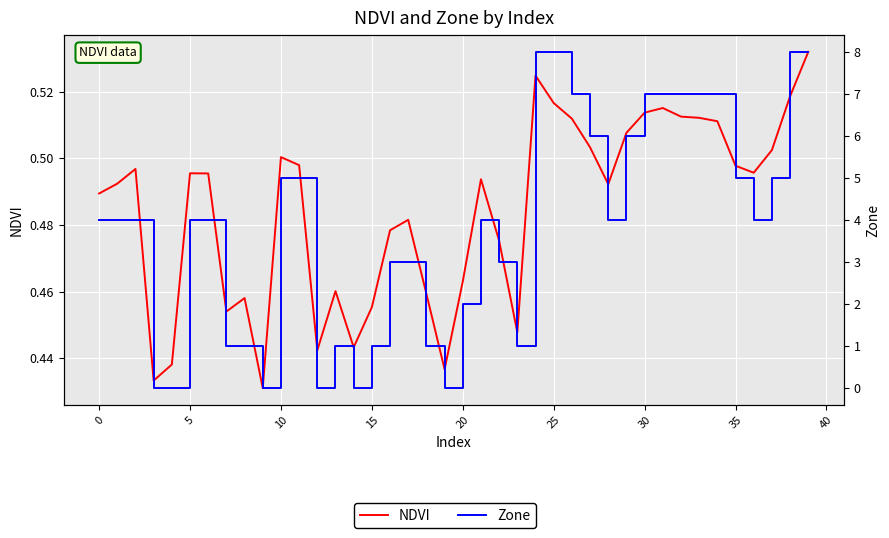

How many series are shown in this chart?

2